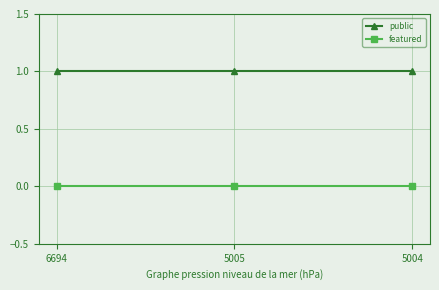

What is the spread (max minus min) of values at 6694?

1